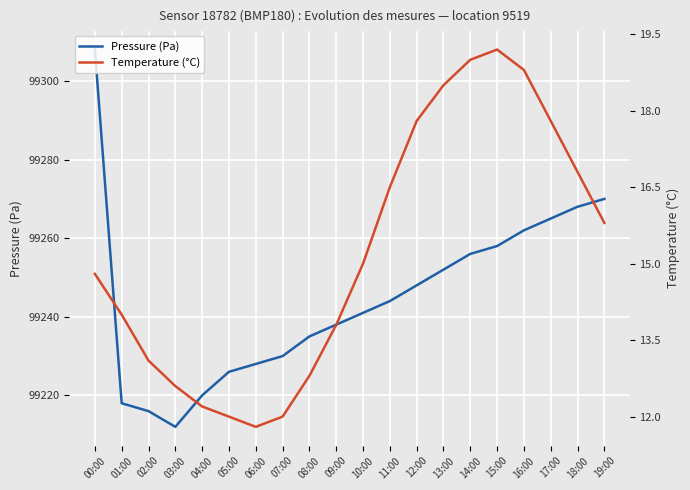

How many lines are shown in the chart?

2